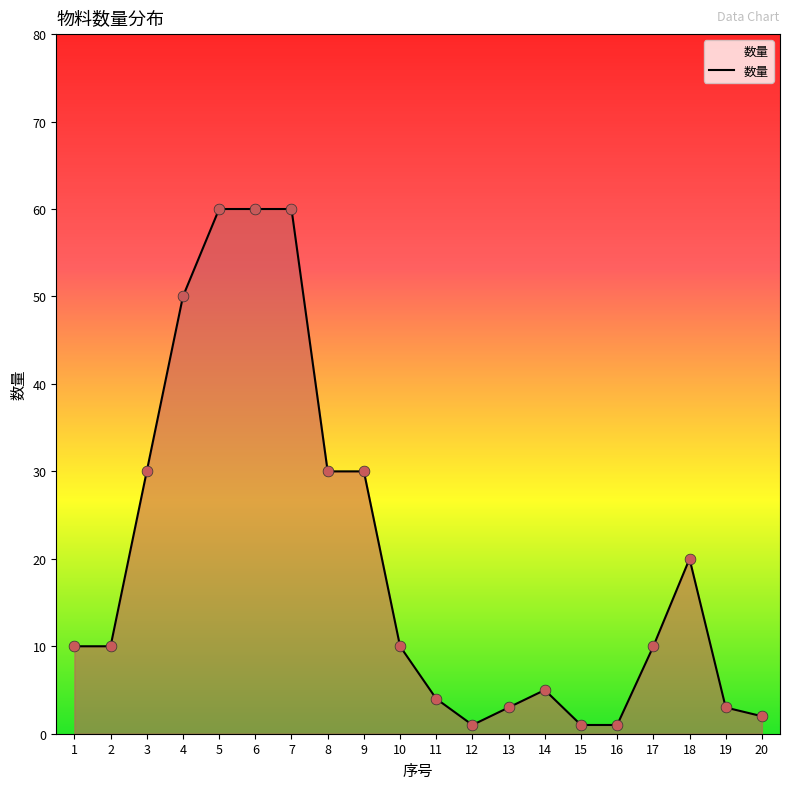

Approximately how many times larger is the value at 3 compared to 7?

0.5